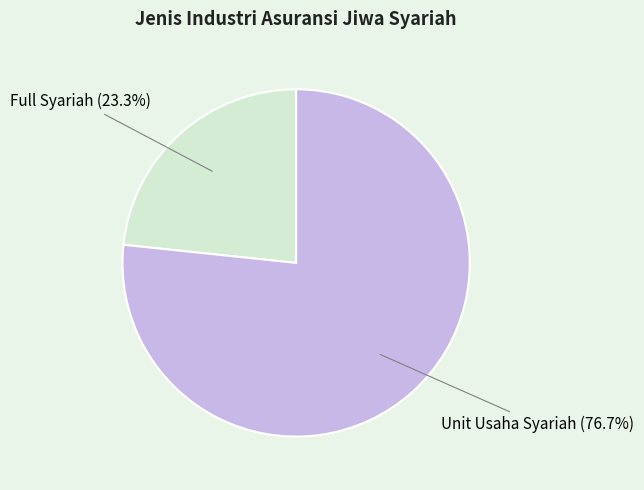

To the nearest percent, what is the difference between the largest and smallest slice percentages?

53%